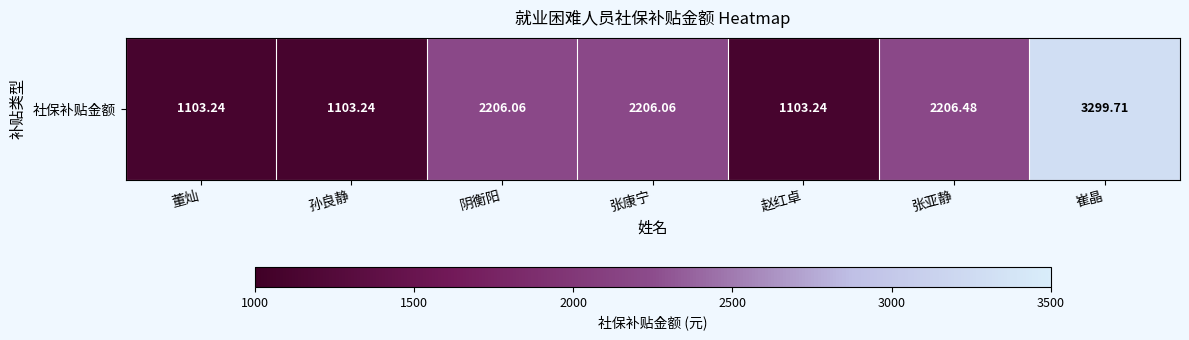

The chart shows a value of 560.1 at 张康宁. True or false?

False